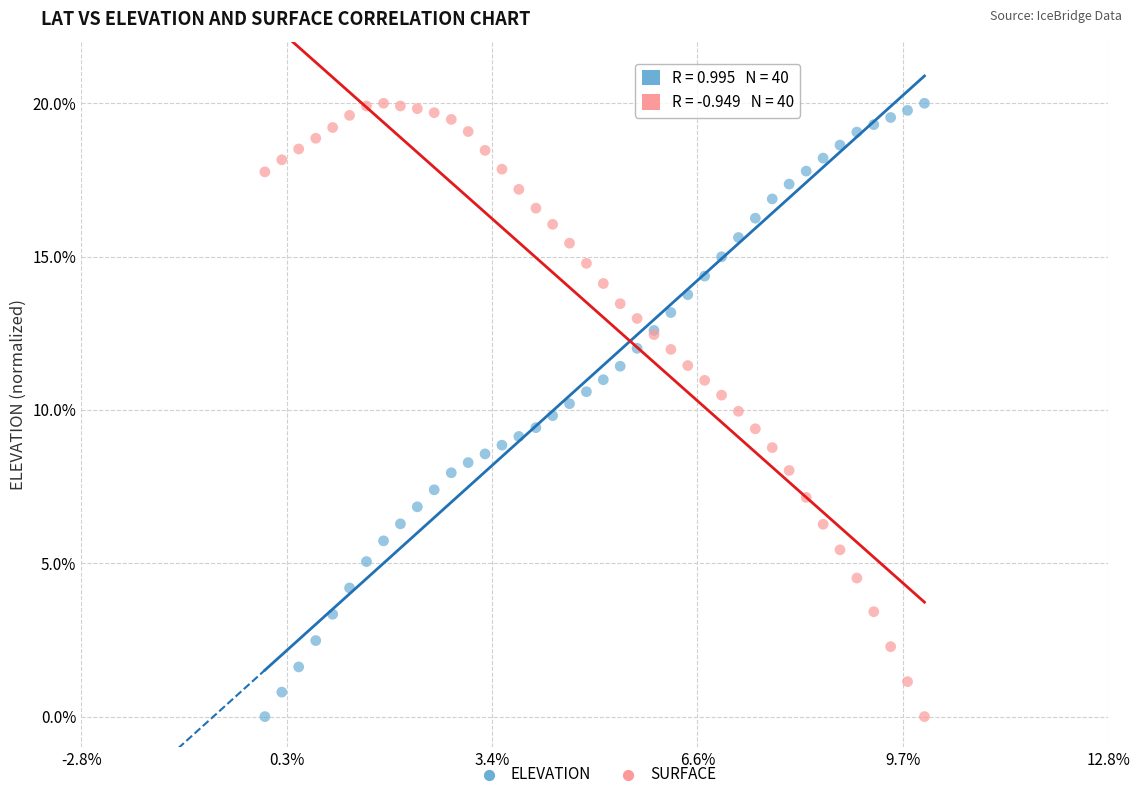

What are all the series names shown in the legend?

ELEVATION, SURFACE